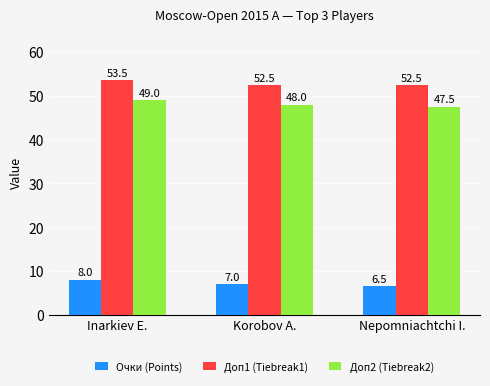

What is the difference between the maximum and minimum values in the Доп2 (Tiebreak2) series?

1.5